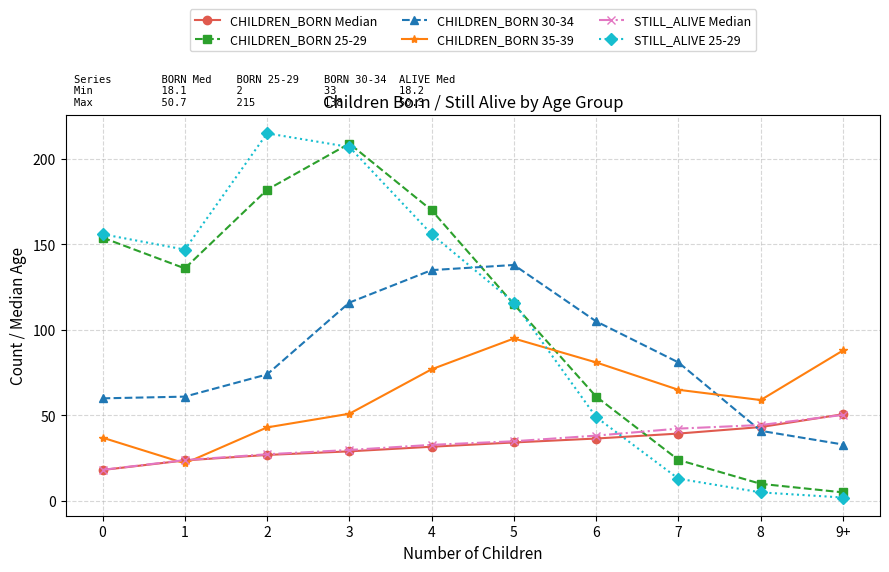

Which series has the largest range (max minus min)?

STILL_ALIVE 25-29